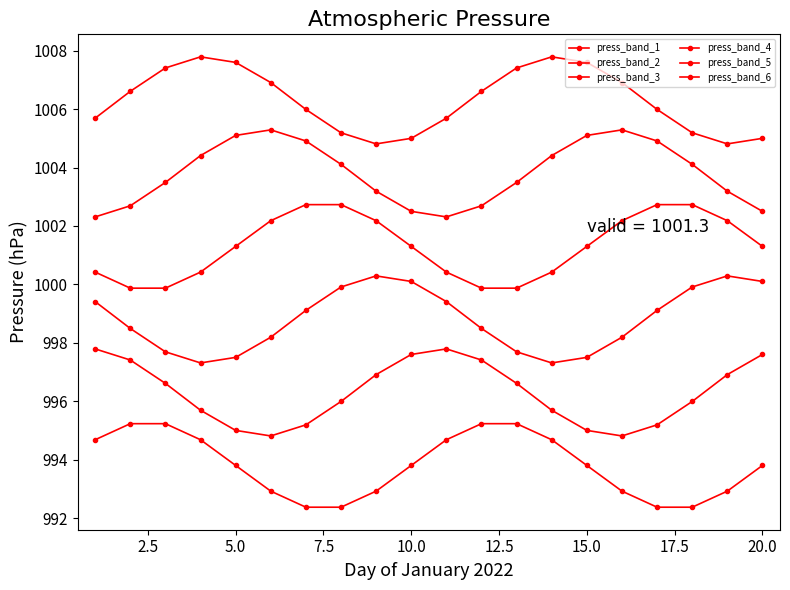

How many values in the press_band_4 series are below 1001?

8